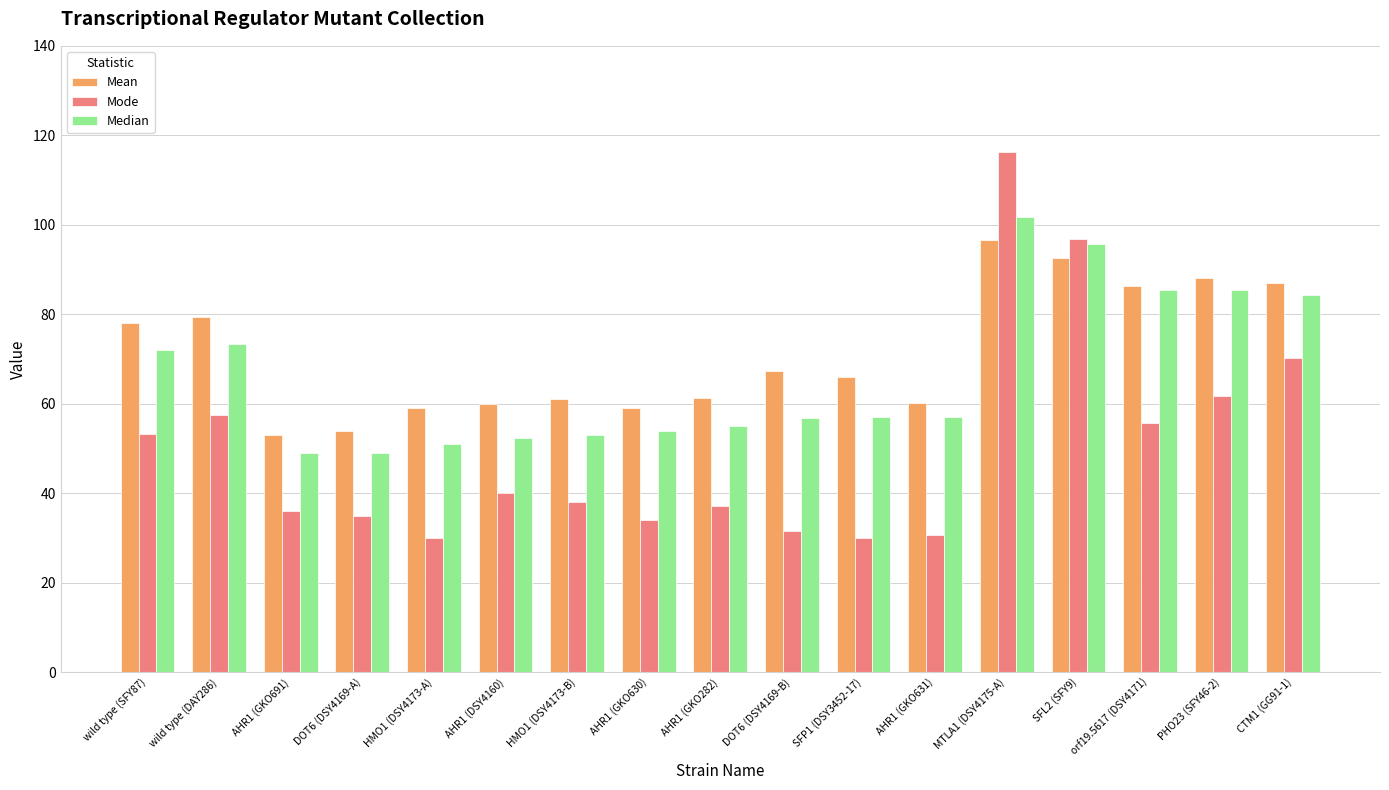

What is the difference between the second highest and second lowest values in the Mode series?

66.9